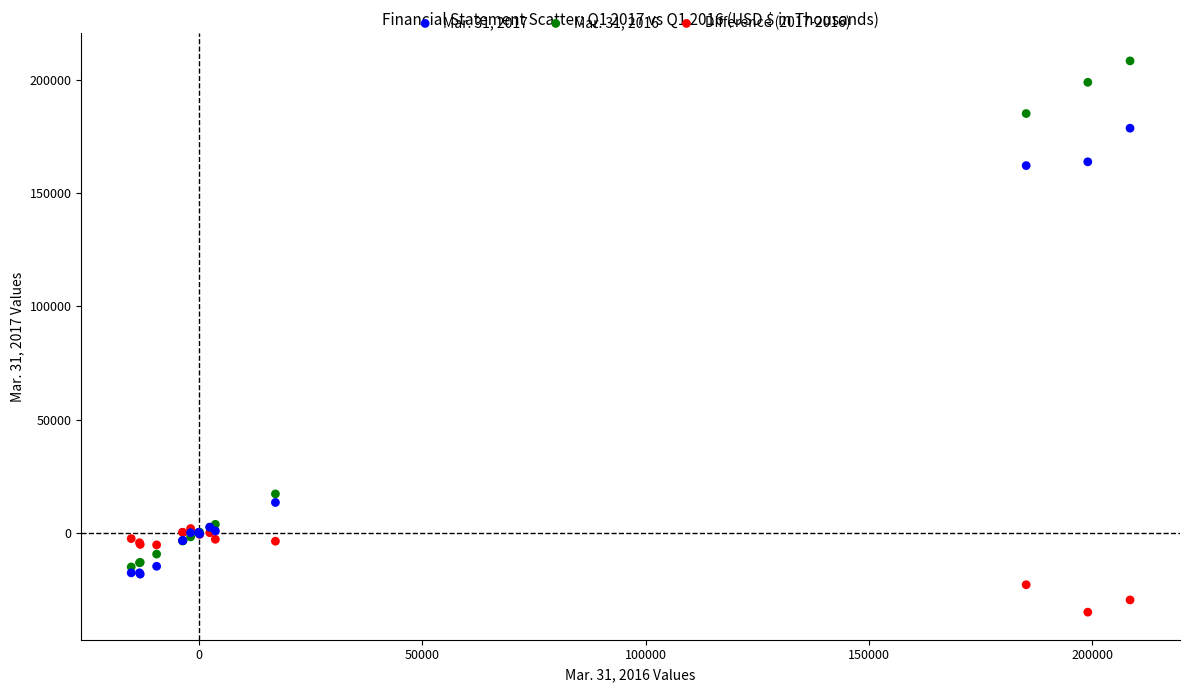

What are all the series names shown in the legend?

Mar. 31, 2017, Mar. 31, 2016, Difference (2017-2016)